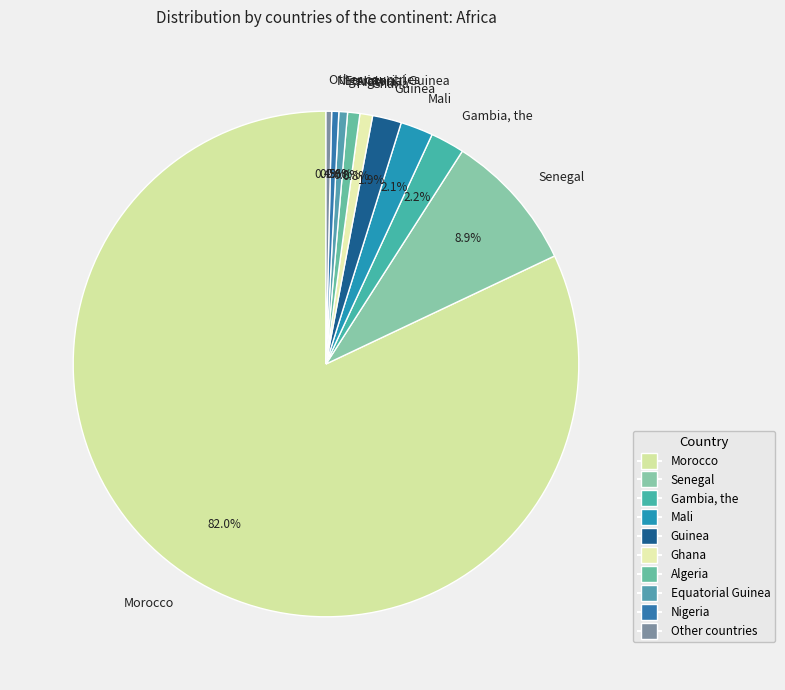

Which has a higher value, Equatorial Guinea or Morocco?

Morocco